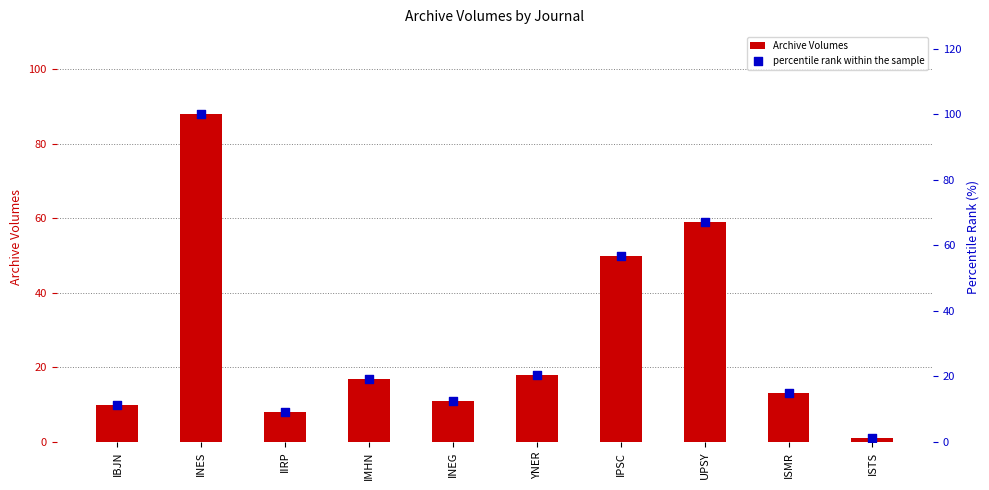

Which series contains the highest Y value?

percentile rank within the sample